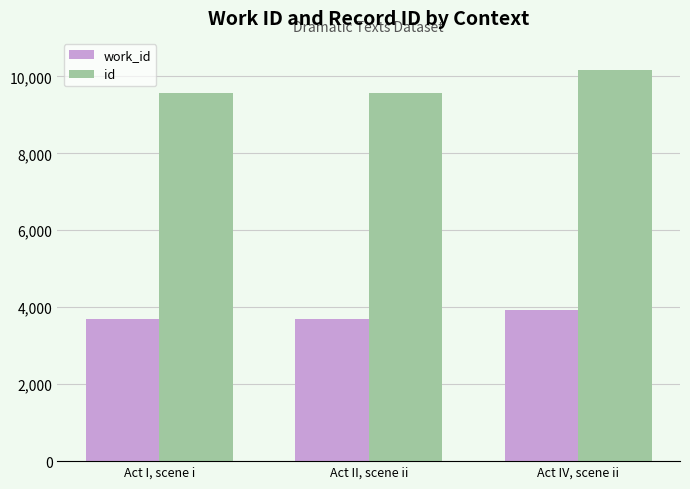

Is it true that work_id equals 3695 at Act II, scene ii?

True